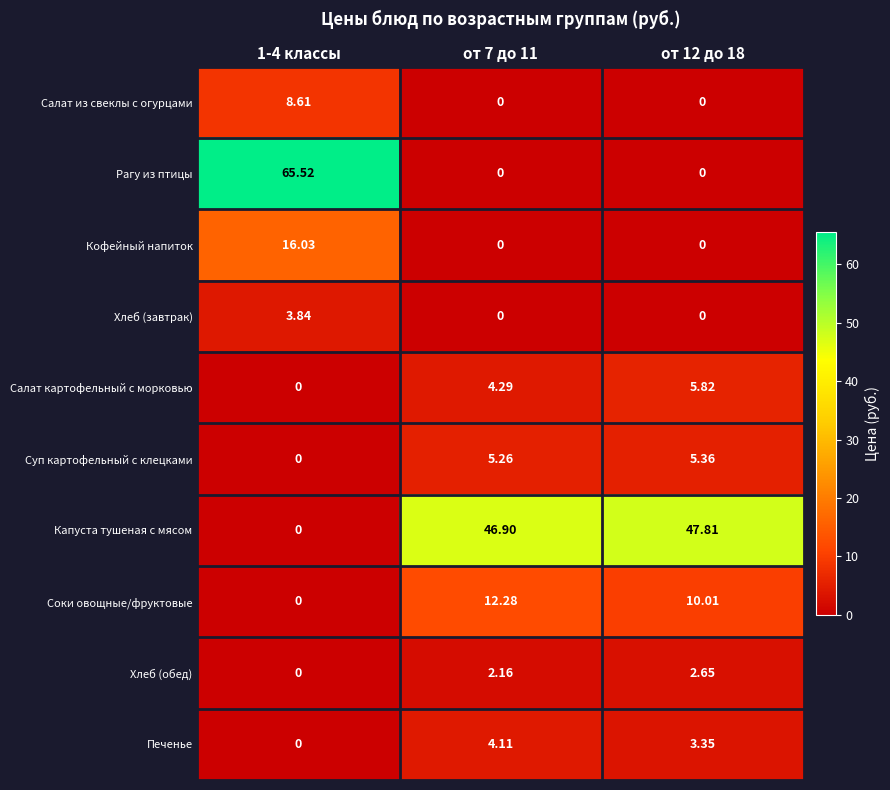

Which series has the largest range (max minus min)?

Рагу из птицы